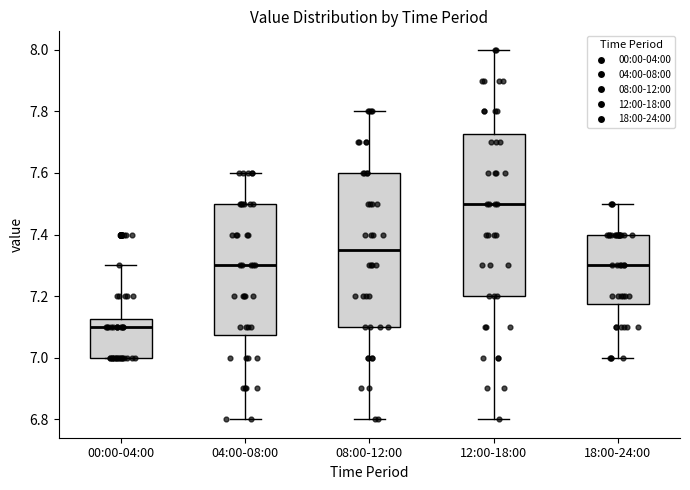

Reading left to right, transcribe this box plot: for each box, give where its median line is, the range the box spans, and where its two whiskers end, as read against the y-axis. The values are not printed on the chart, so give them approximately, as read against the axis.

00:00-04:00: median 7.10, box 7.00 to 7.12, whiskers 7.00 to 7.30
04:00-08:00: median 7.30, box 7.08 to 7.50, whiskers 6.80 to 7.60
08:00-12:00: median 7.36, box 7.10 to 7.60, whiskers 6.80 to 7.80
12:00-18:00: median 7.50, box 7.20 to 7.72, whiskers 6.80 to 8.00
18:00-24:00: median 7.30, box 7.18 to 7.40, whiskers 7.00 to 7.50